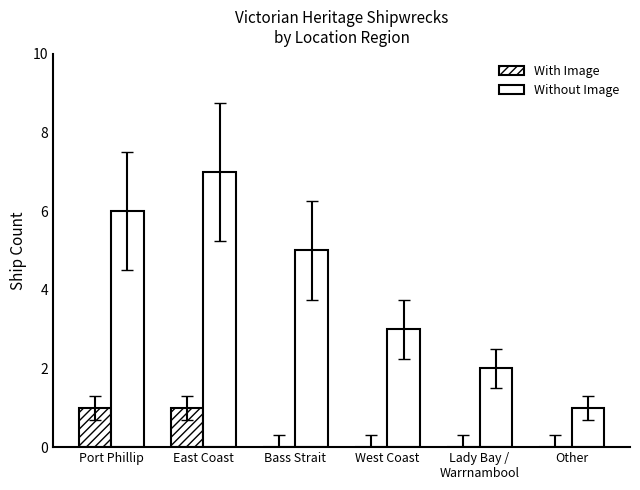

Are the bars grouped side by side (vs. stacked)?

Yes